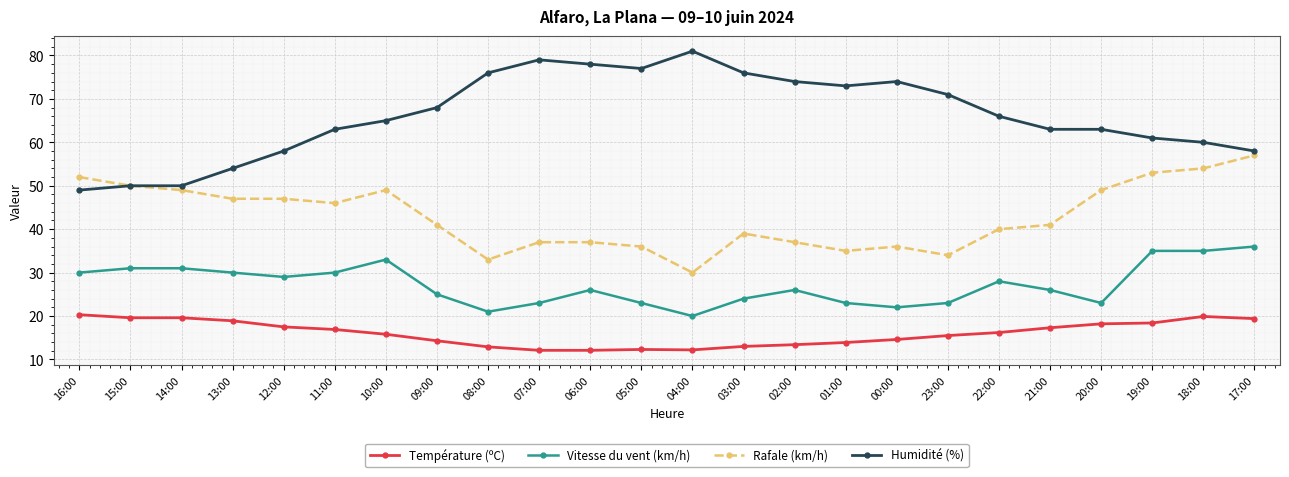

Rank the series by their maximum value, from lowest to highest.

Température (ºC), Vitesse du vent (km/h), Rafale (km/h), Humidité (%)